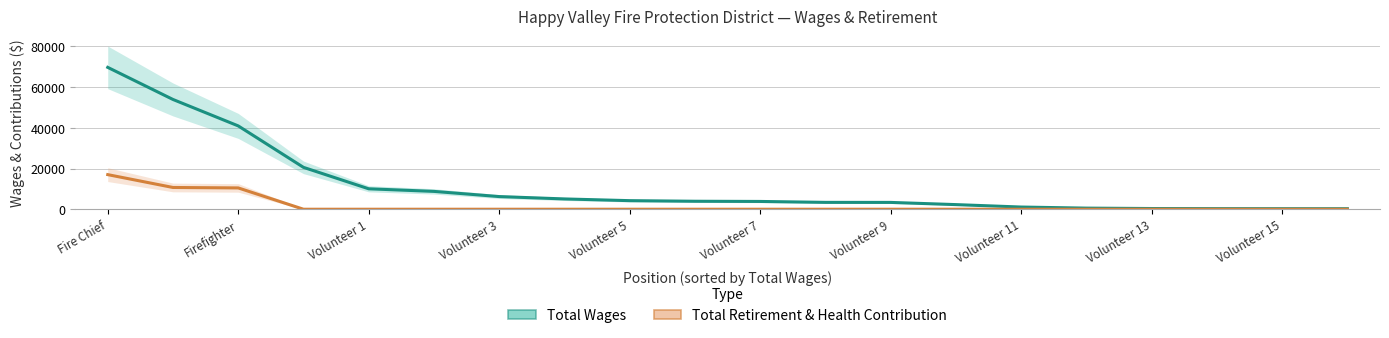

What is the value of the Total Wages point at the 5th from the left?

10042